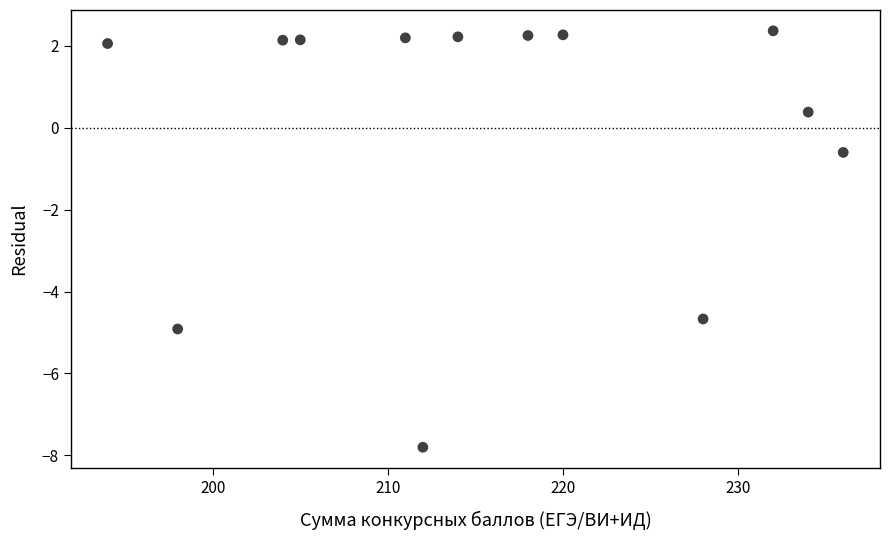

What Y value in the scatter plot is closest to -2?

-0.6